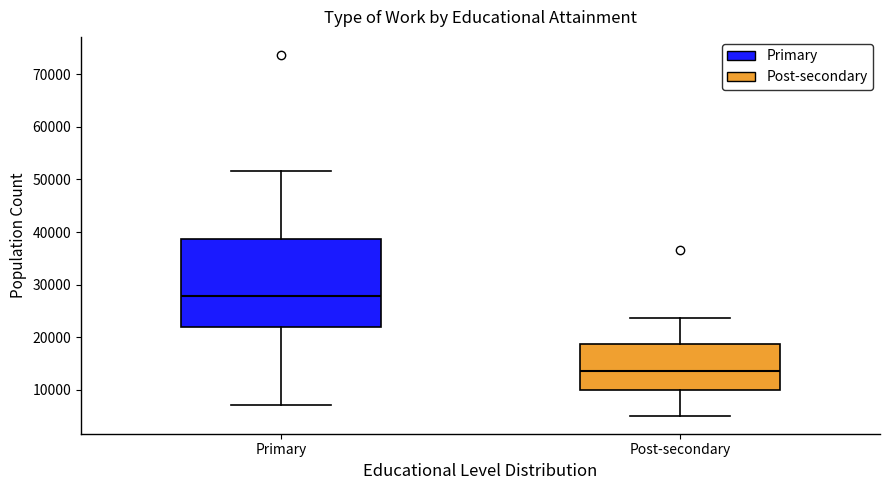

Which box is the tallest, from its lower edge to its upper edge?

Primary